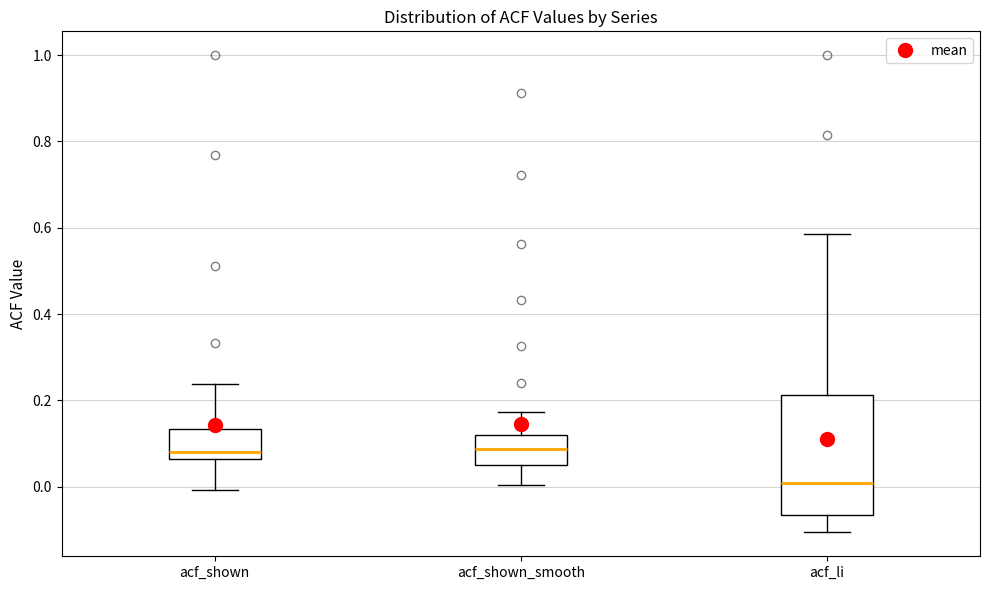

Reading left to right, transcribe this box plot: for each box, give where its median line is, the range the box spans, and where its two whiskers end, as read against the y-axis. The values are not printed on the chart, so give them approximately, as read against the axis.

acf_shown: median 0.08, box 0.06 to 0.14, whiskers 0.00 to 0.24
acf_shown_smooth: median 0.08, box 0.04 to 0.12, whiskers 0.00 to 0.18
acf_li: median 0.00, box -0.06 to 0.22, whiskers -0.10 to 0.58